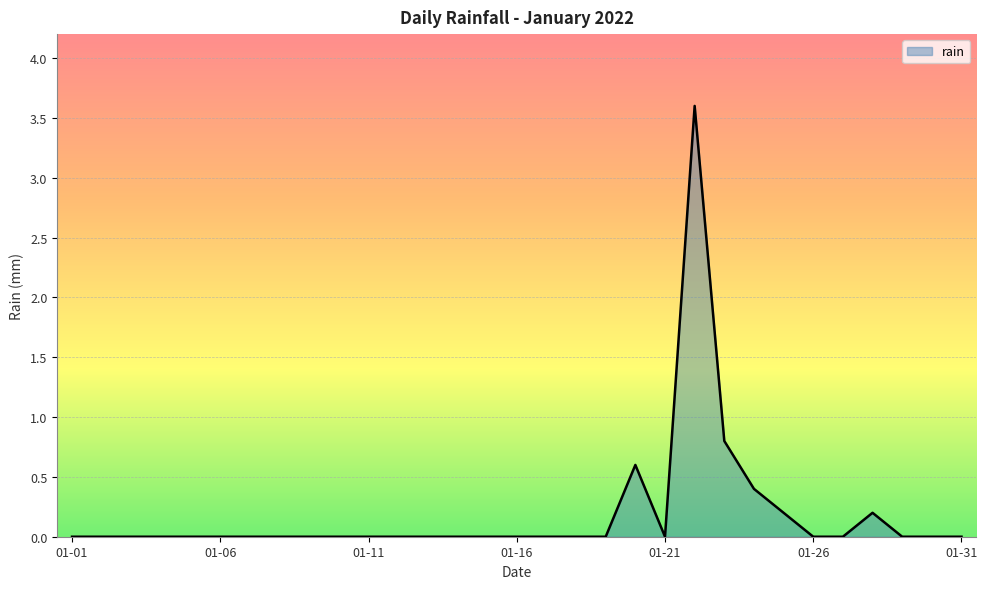

What is the maximum value shown in the chart?

3.6